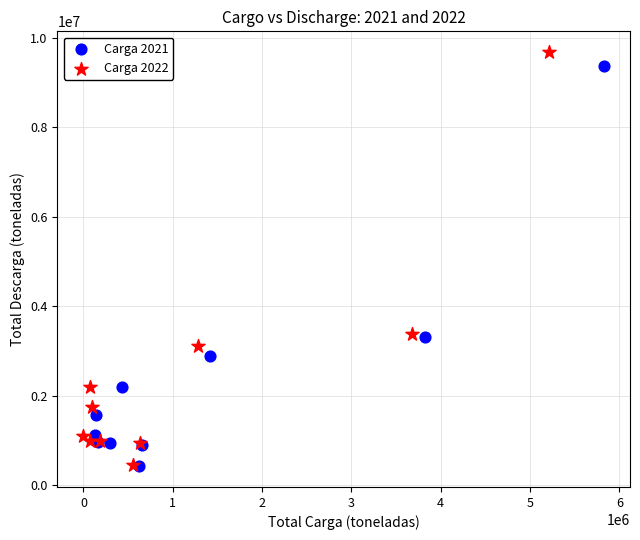

Which series has the widest spread of Y values?

Carga 2022